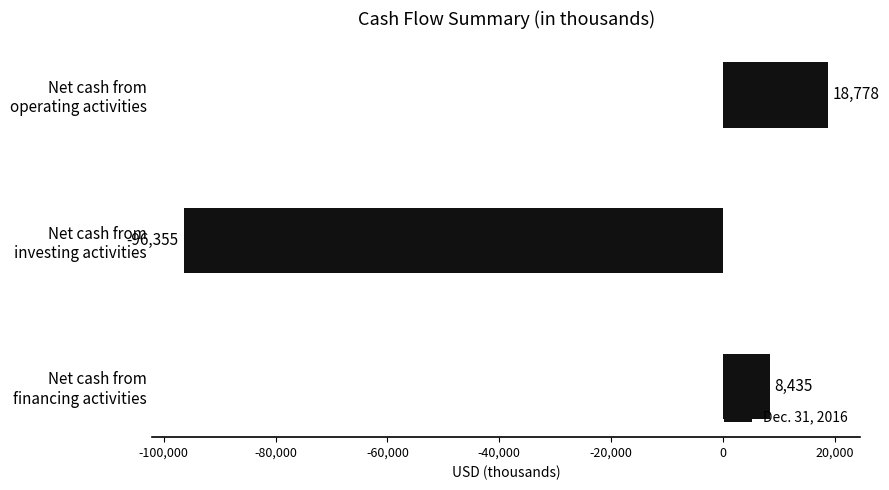

What is the average value?

-23047